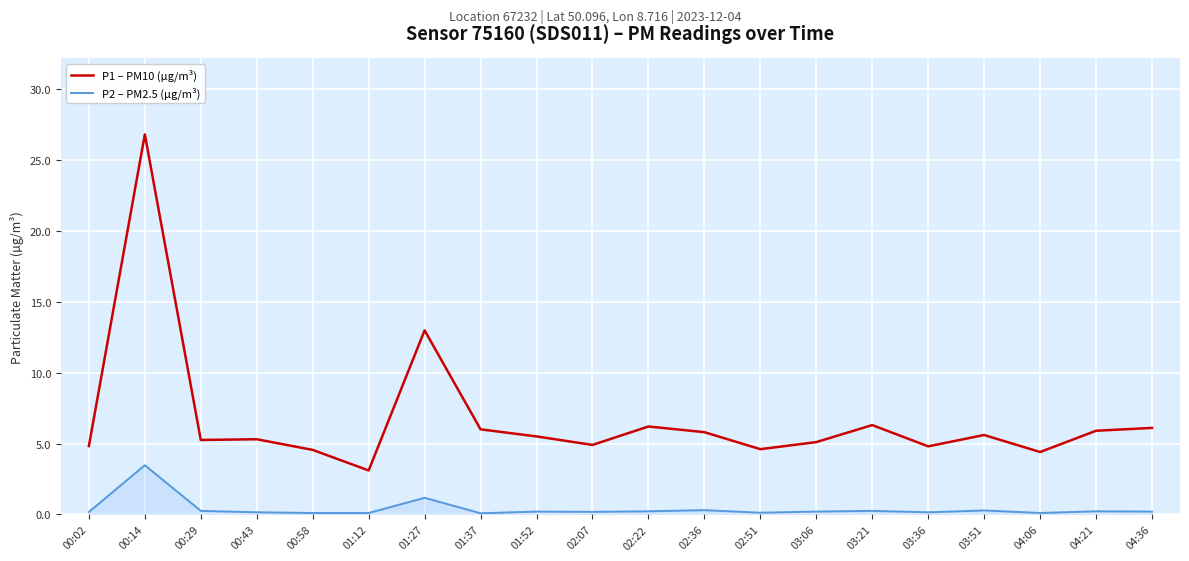

At how many categories does at least one series exceed 10?

2